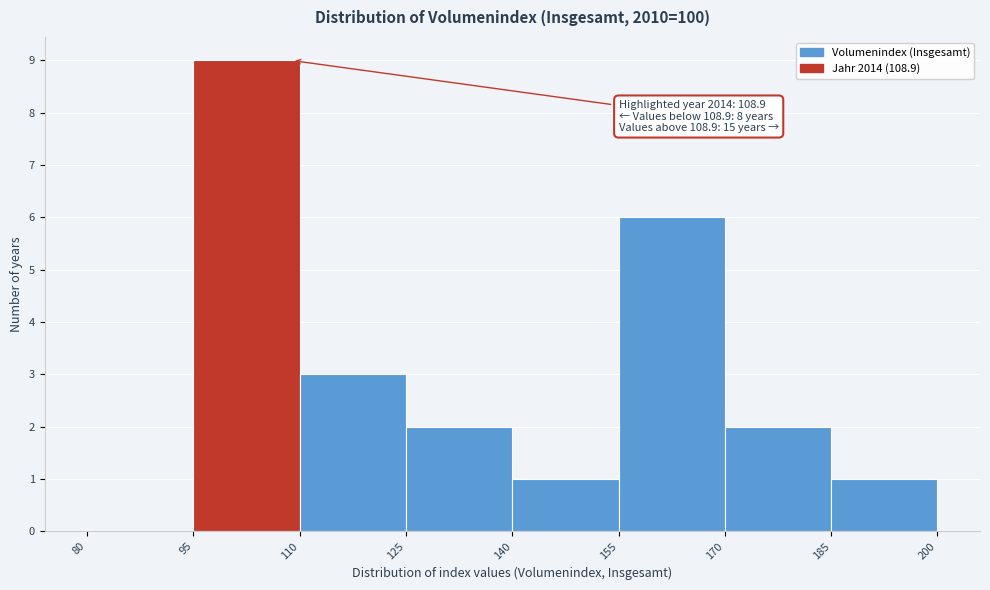

Over which range of the x-axis is the bar tallest?

95 to 110